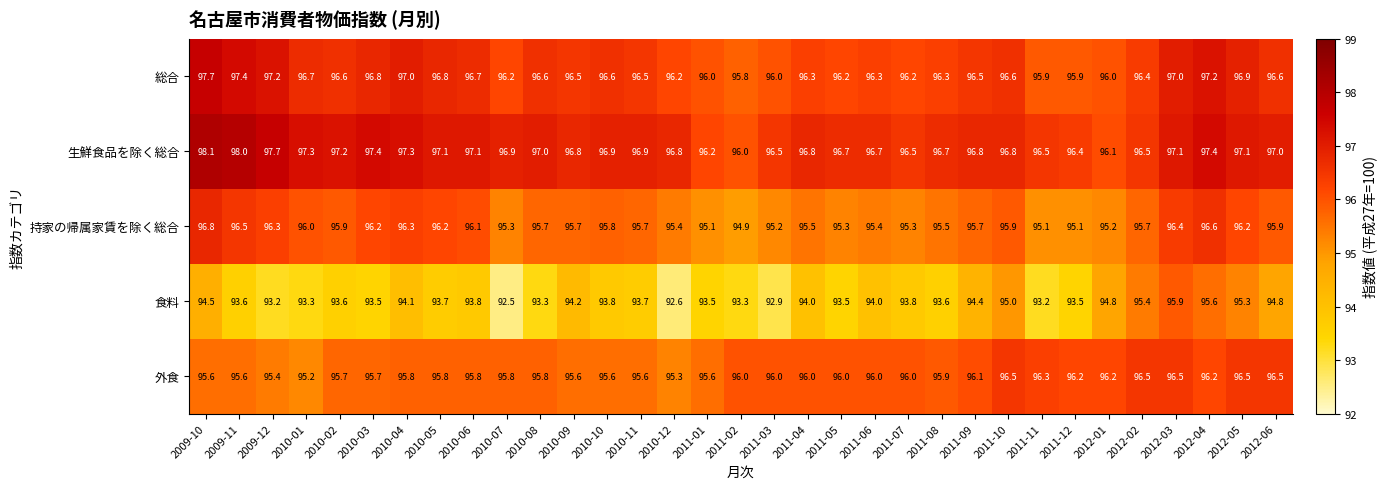

What is the approximate value of 食料 at 2009-10?

94.5